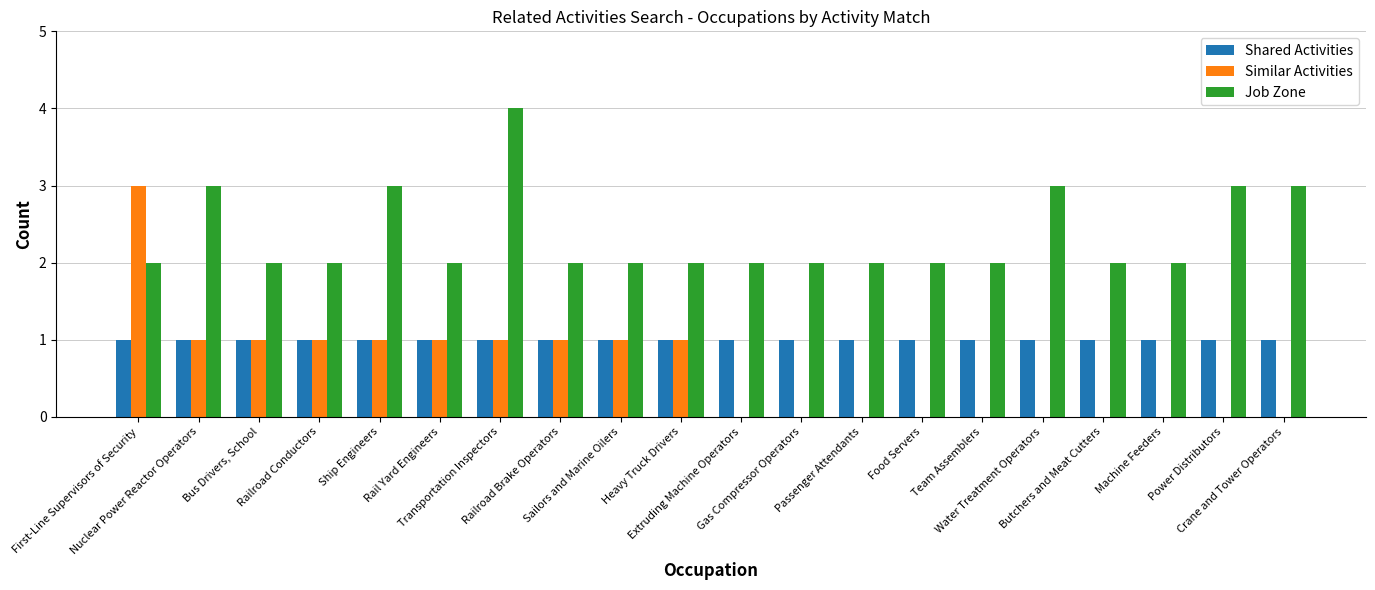

Which series has the largest total across all categories?

Job Zone